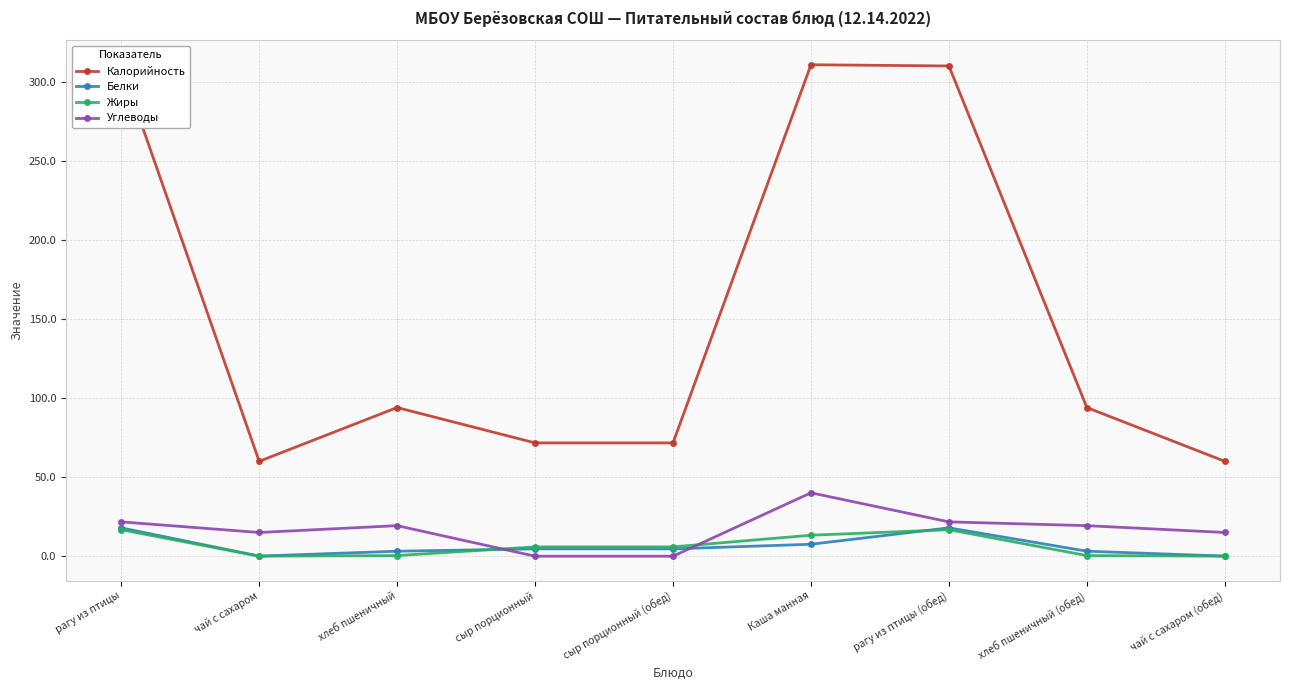

What is the value of the Белки point at the 8th from the left?

3.2